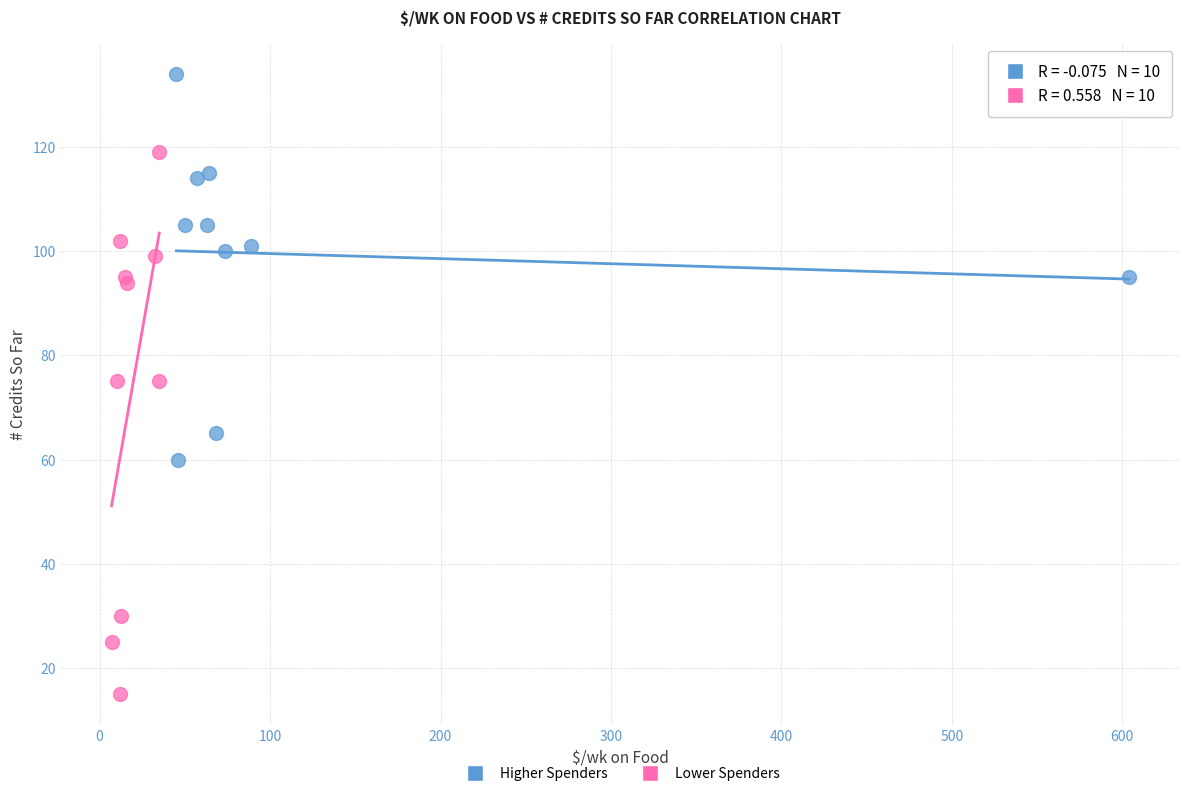

Which series contains the lowest Y value?

Lower Spenders